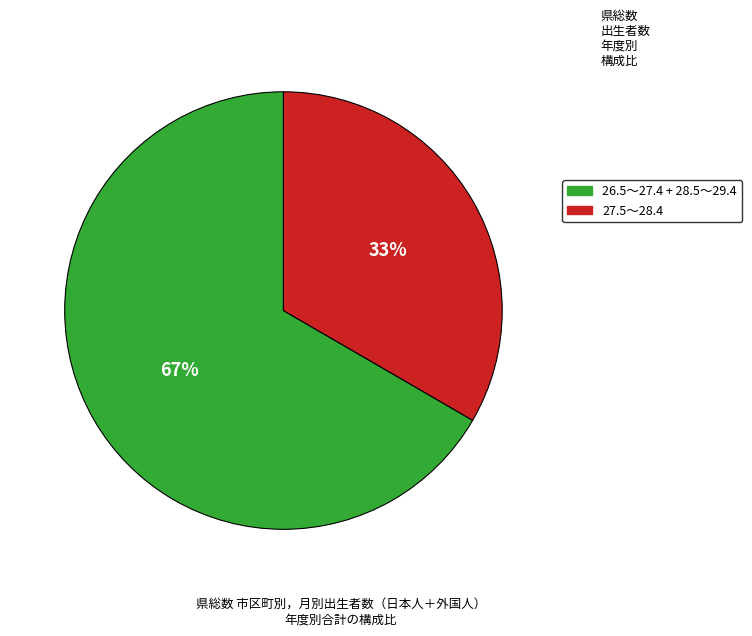

Is there any slice that represents more than half of the pie?

Yes